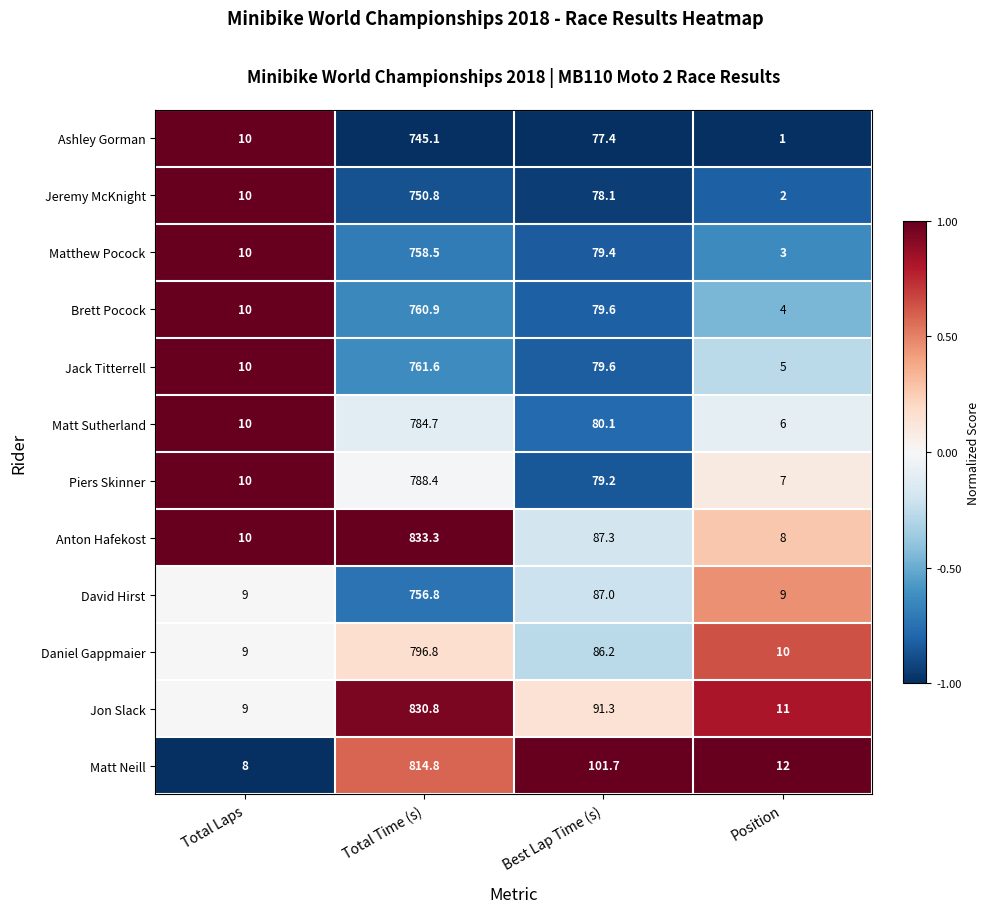

What is the greatest value displayed?

833.3